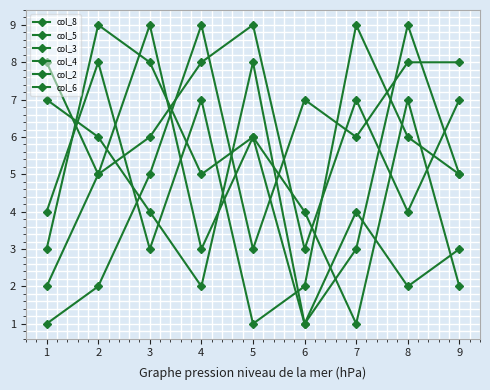

What is the sum of the col_4 values at 2 and 3?

7